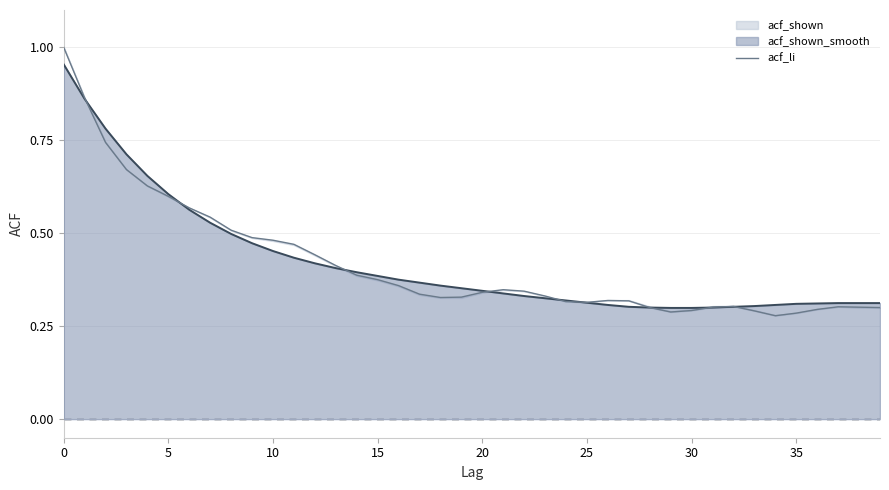

The value at 18 is 0.2. True or false?

False